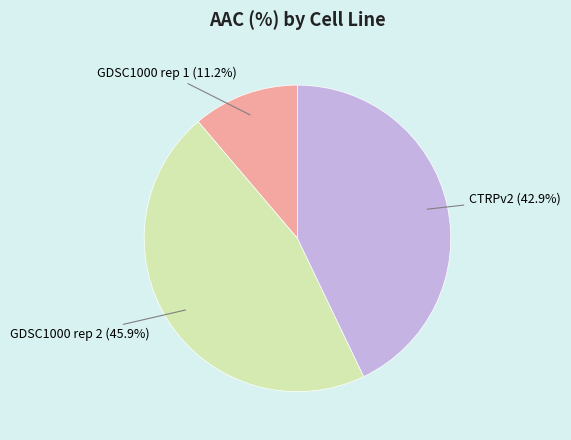

Which has a higher value, CTRPv2 (42.9%) or GDSC1000 rep 1 (11.2%)?

CTRPv2 (42.9%)